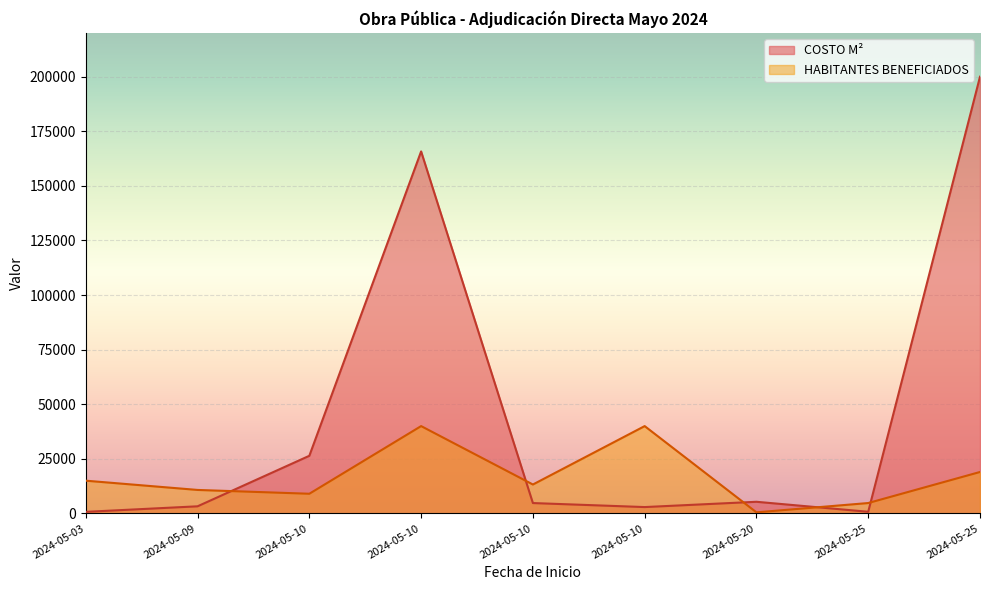

What is the minimum value shown in the chart?

500.0